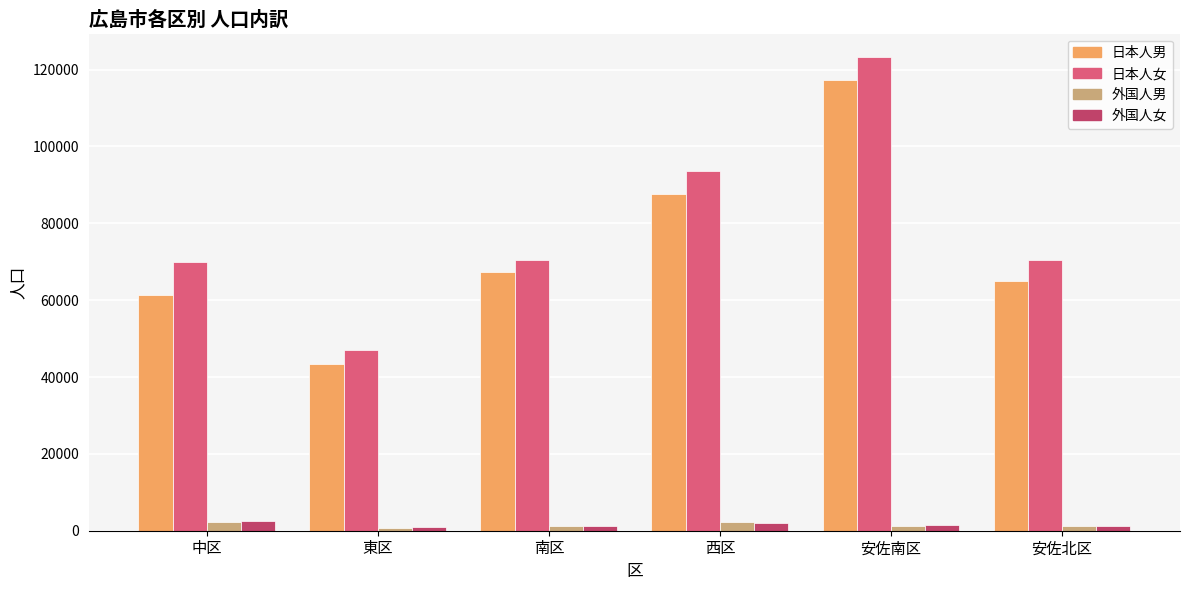

What is the difference between the second highest and minimum values in the 日本人男 series?

44399